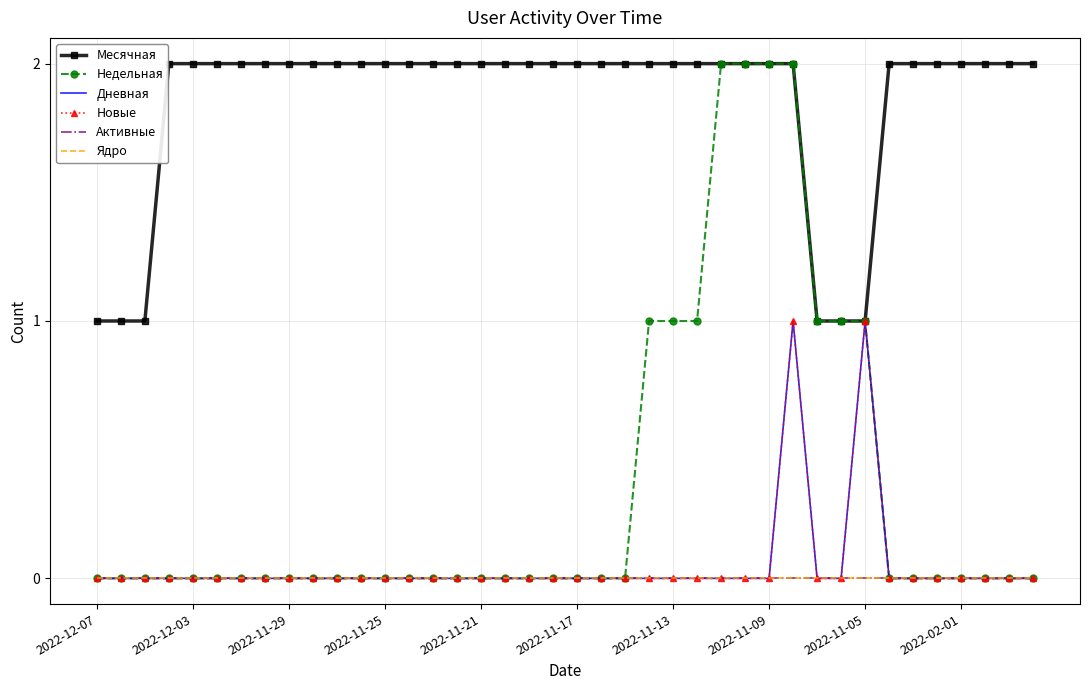

Rank the series by their maximum value, from highest to lowest.

Месячная, Недельная, Дневная, Новые, Активные, Ядро